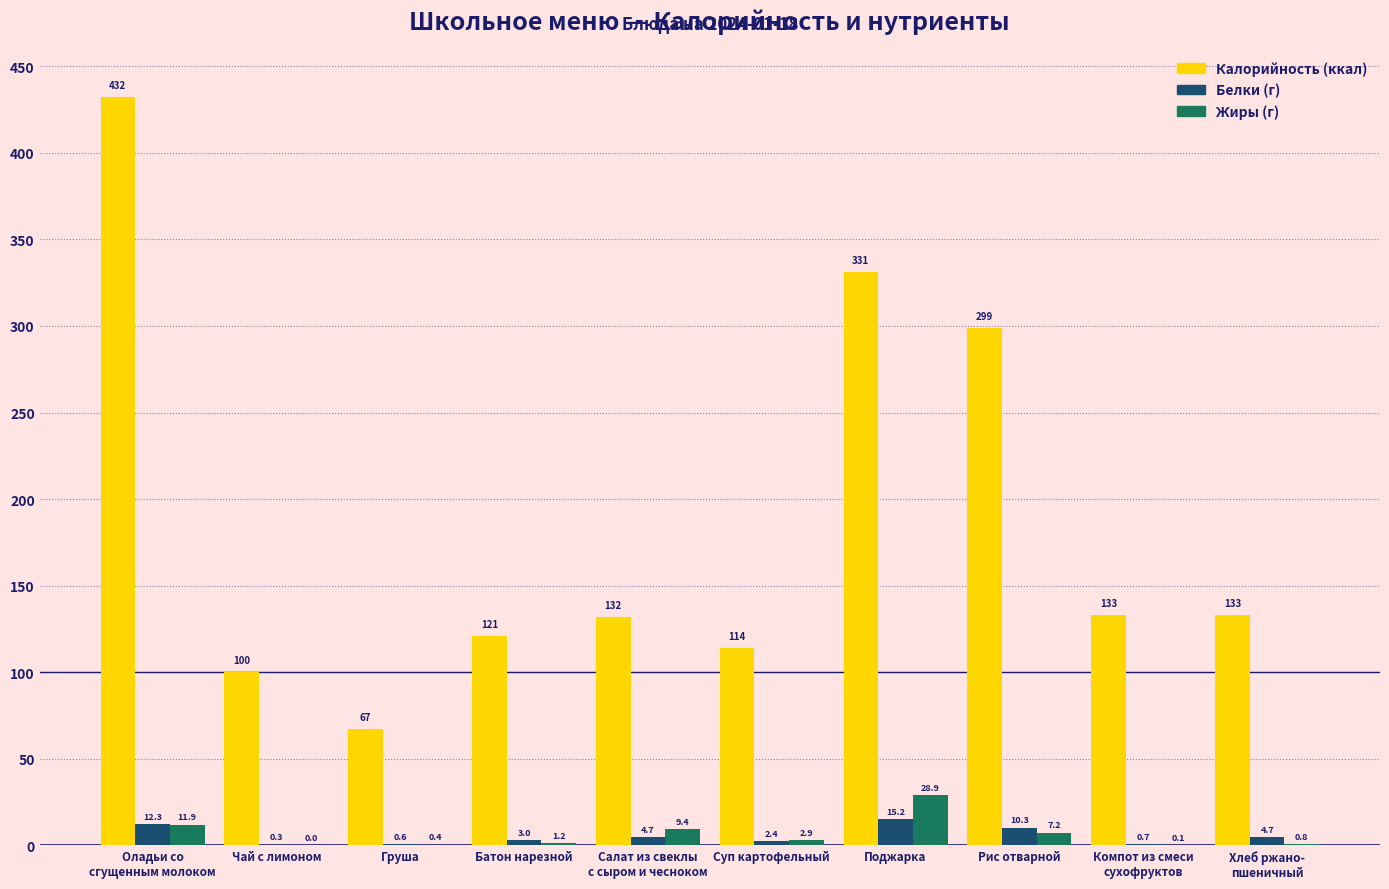

What is the greatest value displayed?

432.0